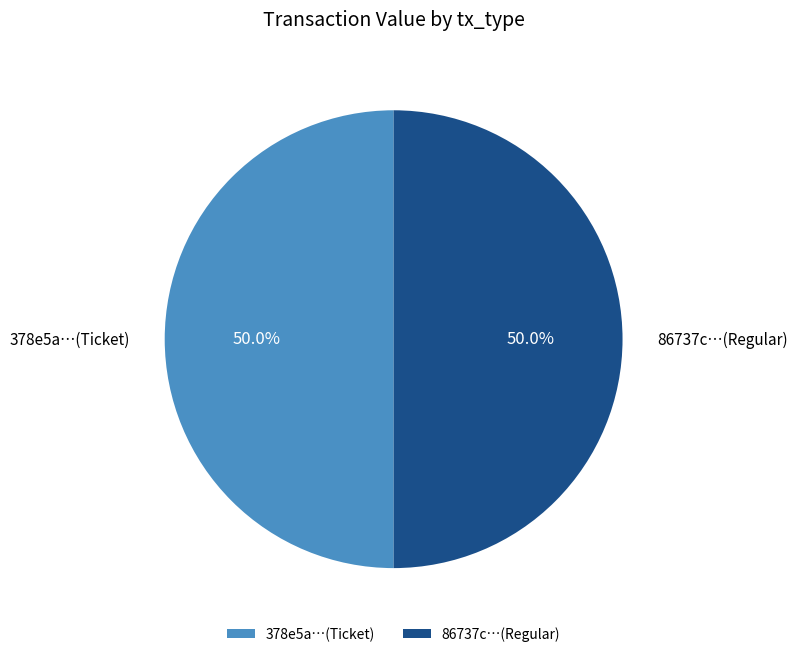

Approximately how many times larger is the value at 86737c…(Regular) compared to 378e5a…(Ticket)?

1.0